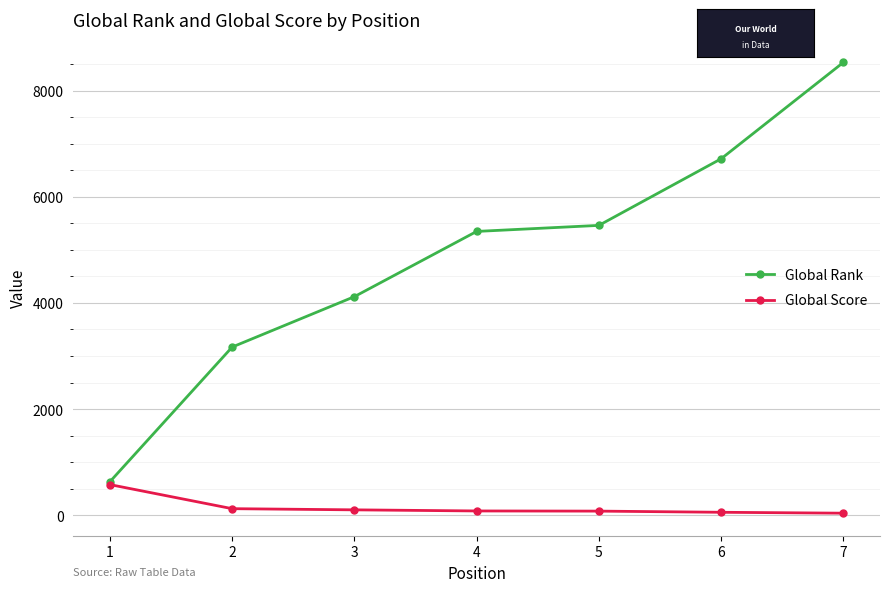

What is the difference between the Global Score values at 2 and 5?

46